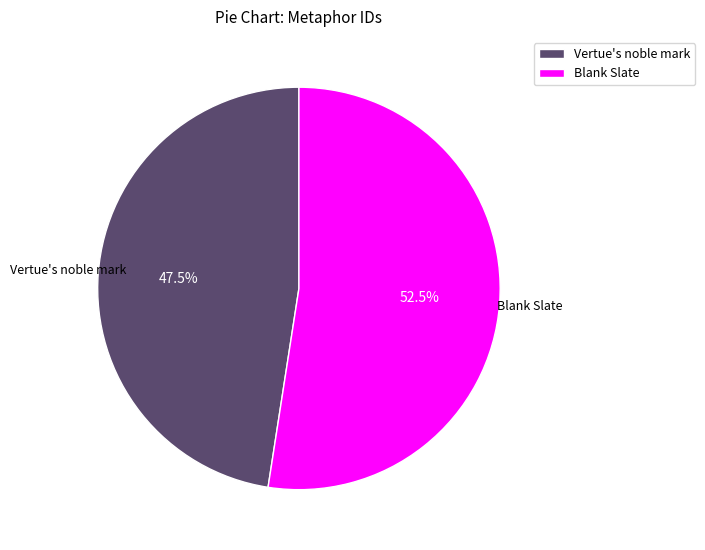

Which slice is the largest?

Blank Slate